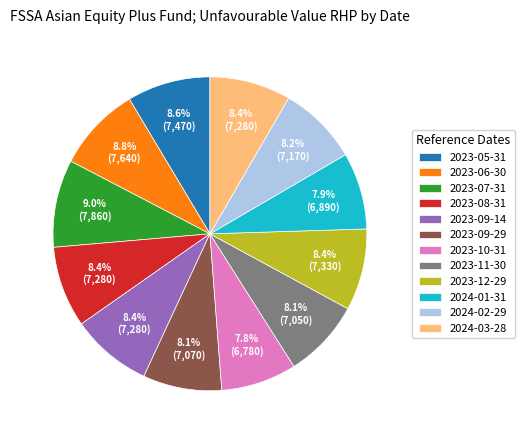

Does any single category account for the majority?

No